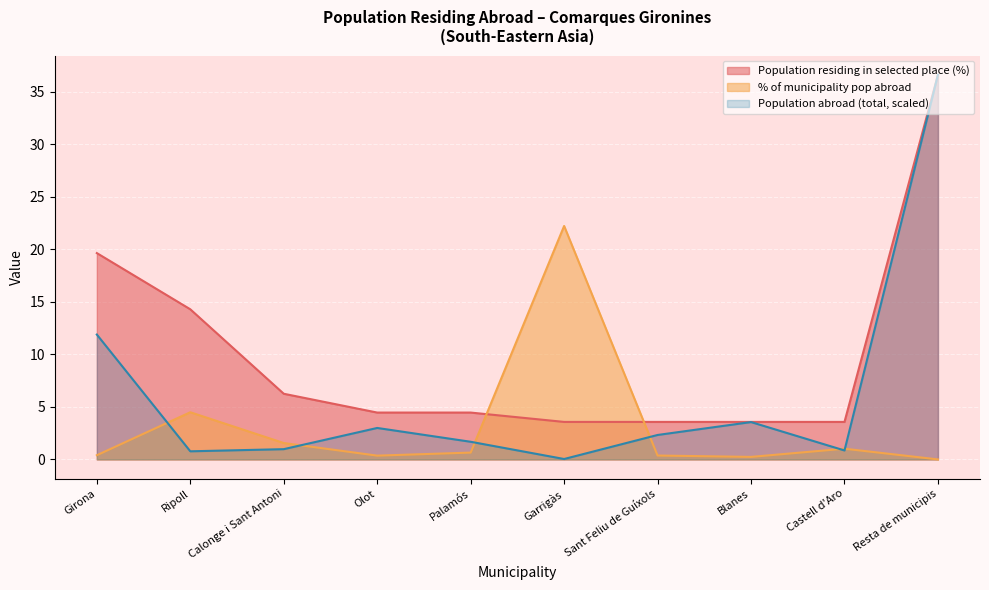

What is the total value across all series at Blanes?

7.4